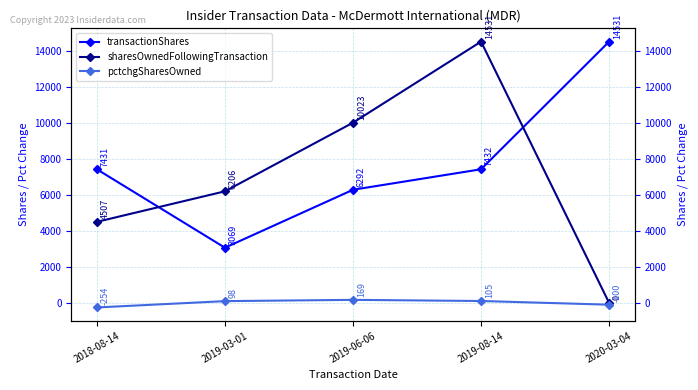

Reading left to right, list all the values displayed in this chart.

transactionShares: 7431	3069	6292	7432	14531
sharesOwnedFollowingTransaction: 4507	6206	10023	14531	0
pctchgSharesOwned: -254	98	169	105	-100